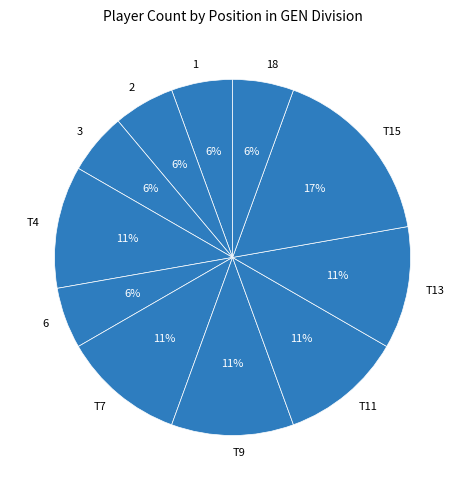

Count the number of slices in the pie.

11